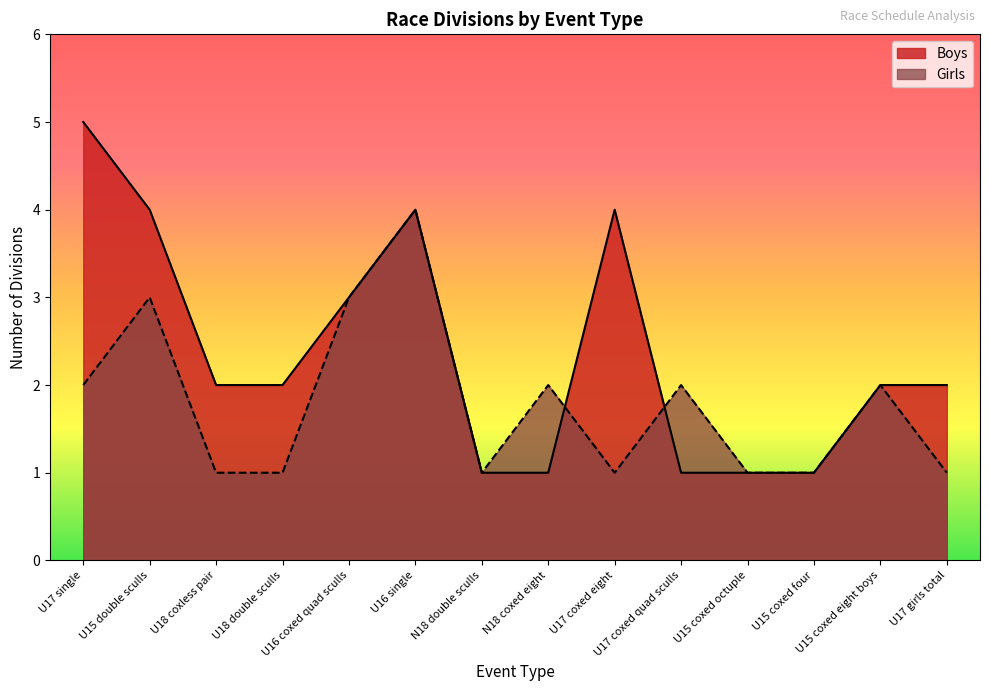

At U15 coxed four, list the series in order from largest to smallest.

Boys, Girls